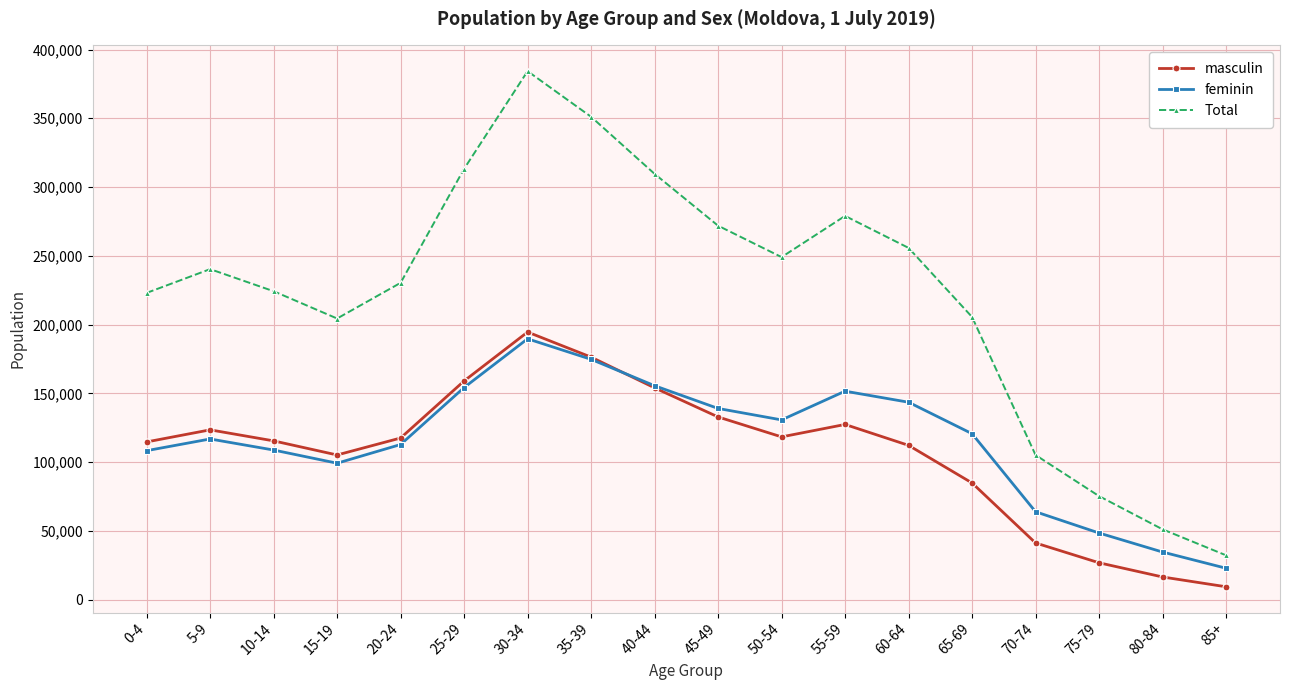

What is the spread (max minus min) of values at 75-79?

48477